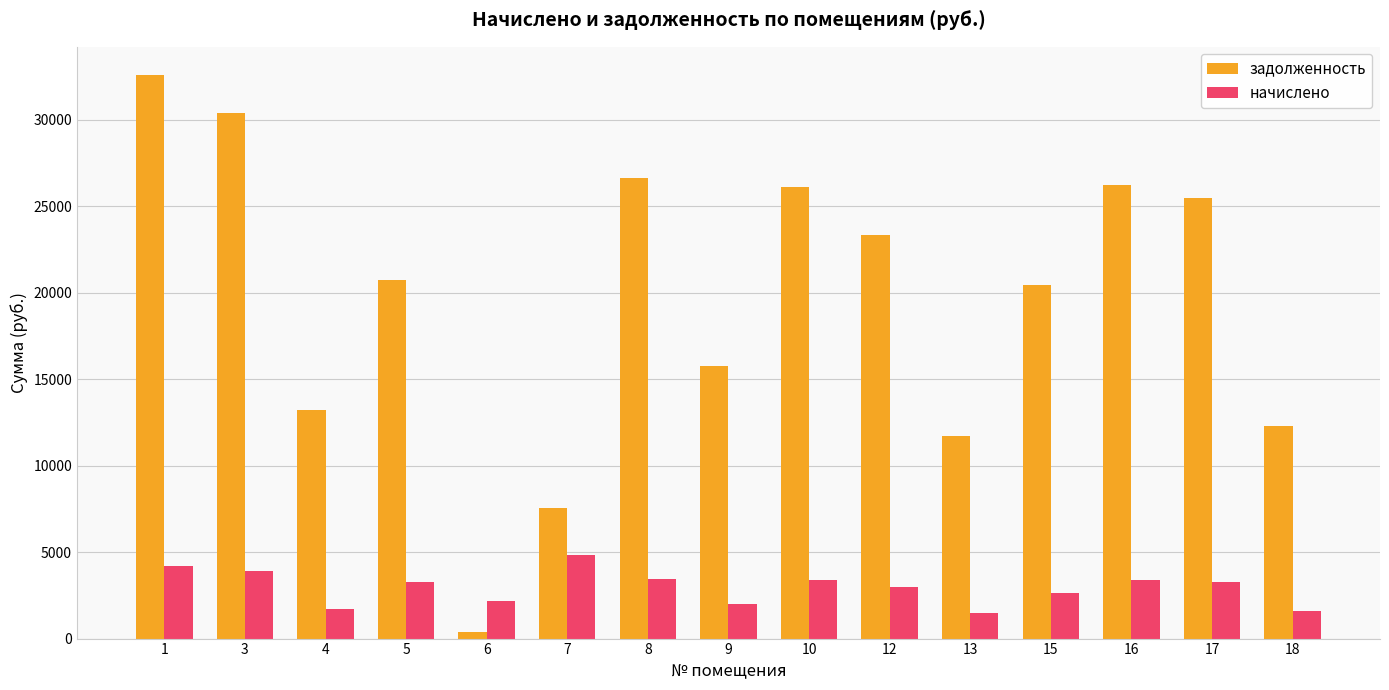

At how many categories does at least one series exceed 10189?

13